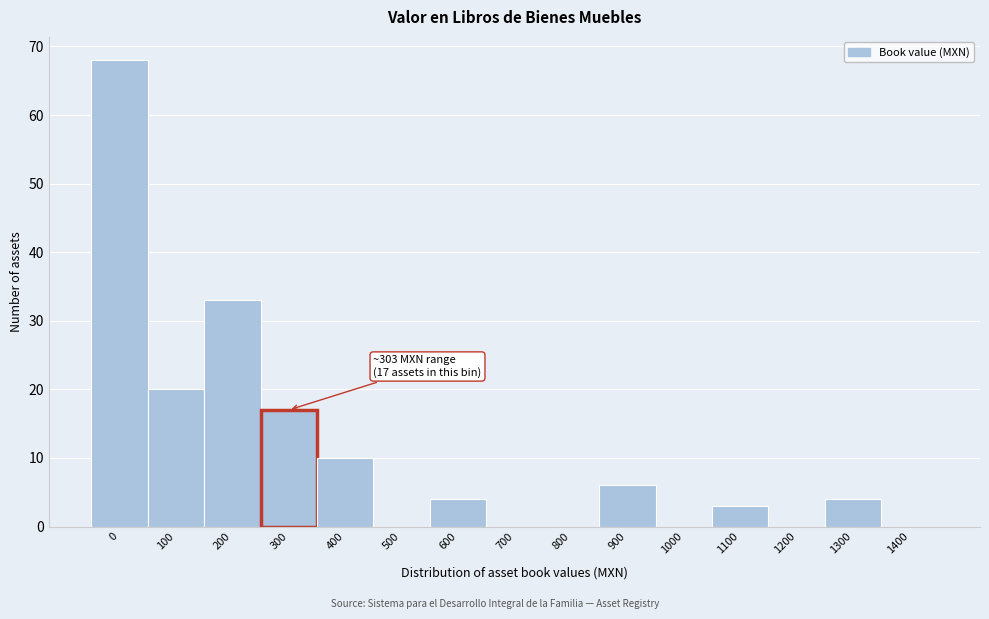

Reading left to right, list all the values displayed in this chart.

0=68	100=20	200=33	300=17	400=10	500=0	600=4	700=0	800=0	900=6	1000=0	1100=3	1200=0	1300=4	1400=0